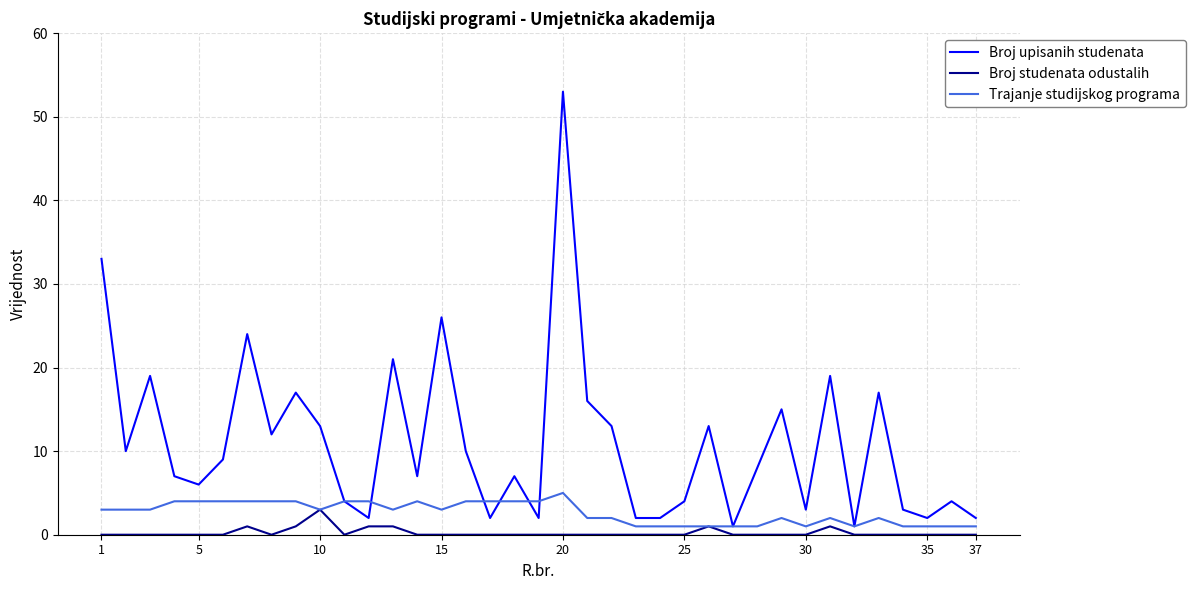

Does the chart have visible grid lines?

Yes